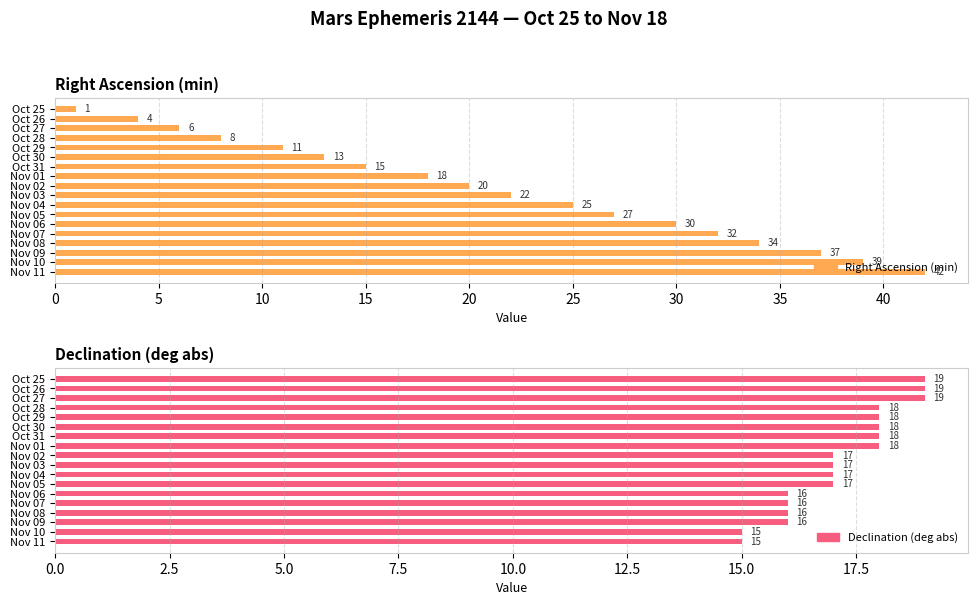

What is the highest value of the Declination (deg abs) series?

19